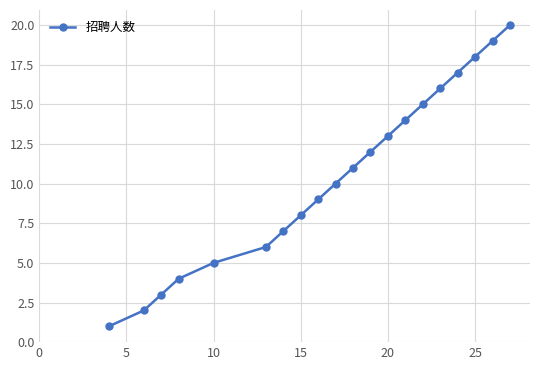

What is the sum of all values?

210